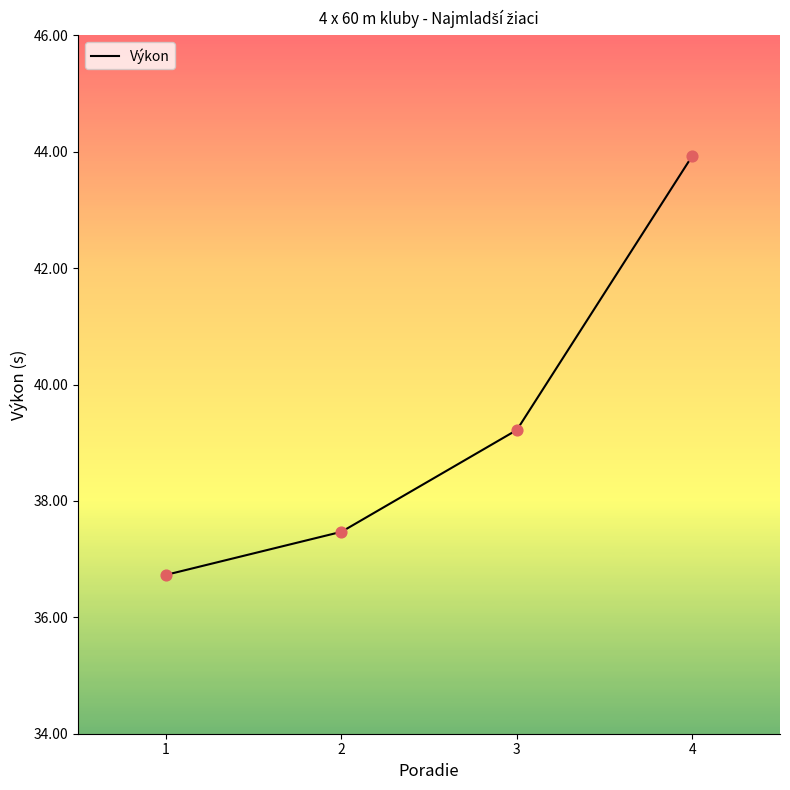

Which has a higher value, 3 or 1?

3